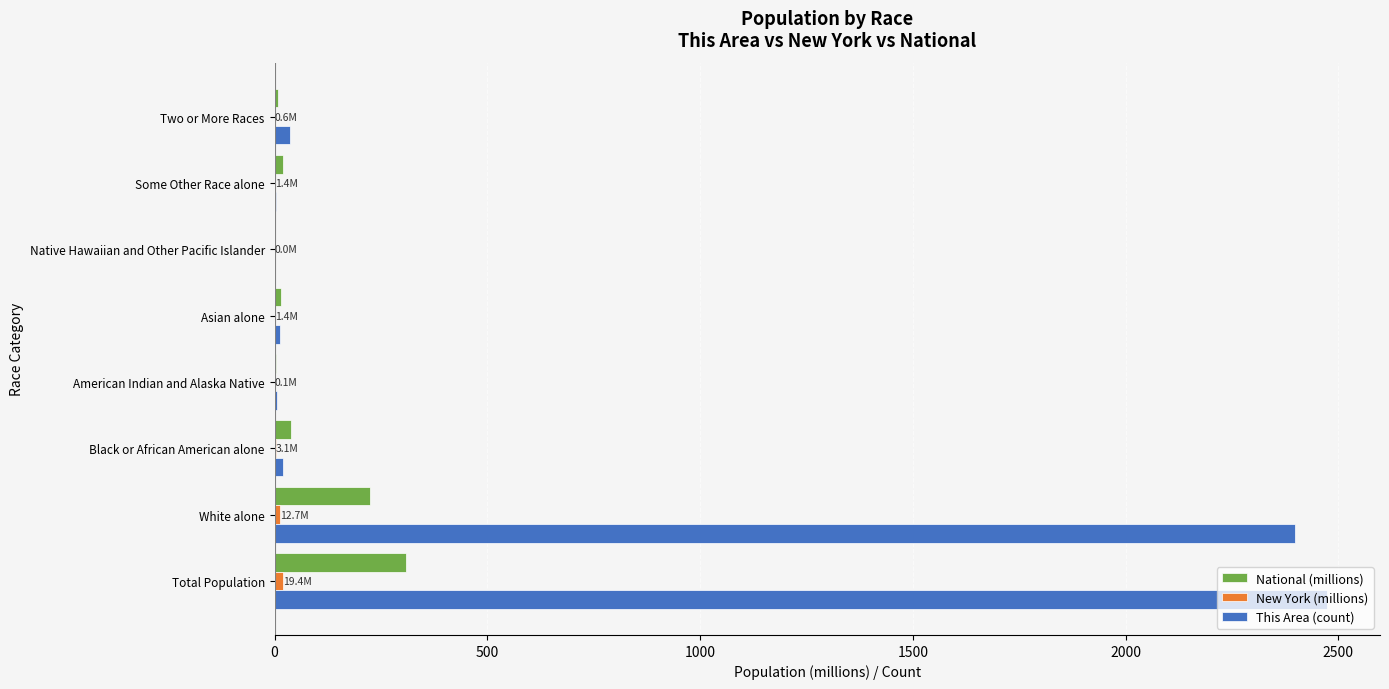

Is it true that National (millions) equals 223.6 at White alone?

True